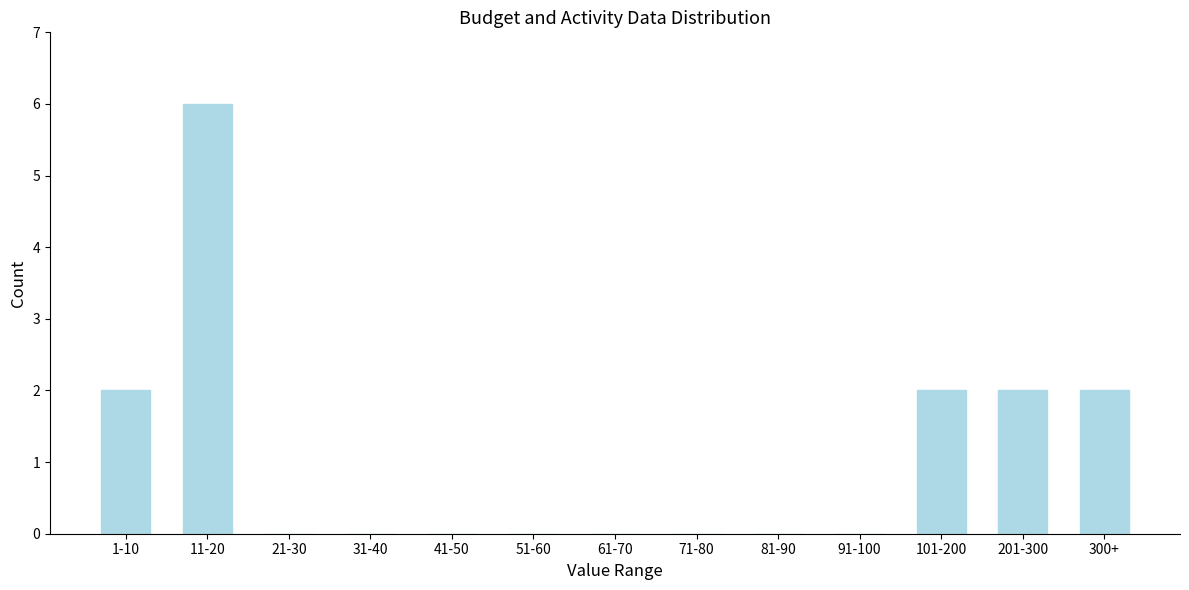

Reading right to left, list all the values displayed in this chart.

300+=2	201-300=2	101-200=2	91-100=0	81-90=0	71-80=0	61-70=0	51-60=0	41-50=0	31-40=0	21-30=0	11-20=6	1-10=2